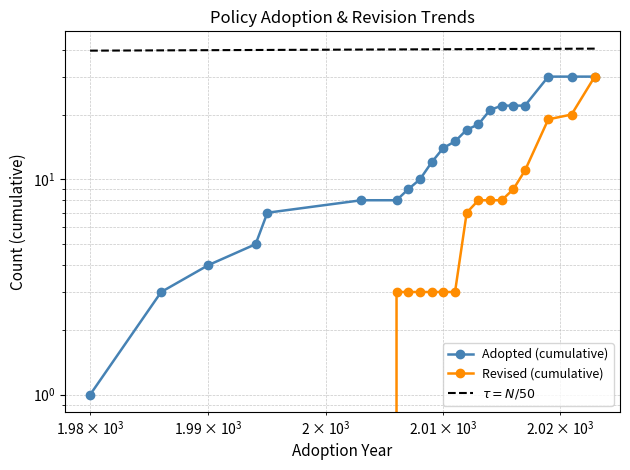

True or false: Revised (cumulative) has a value of 1.5 at 6.

False